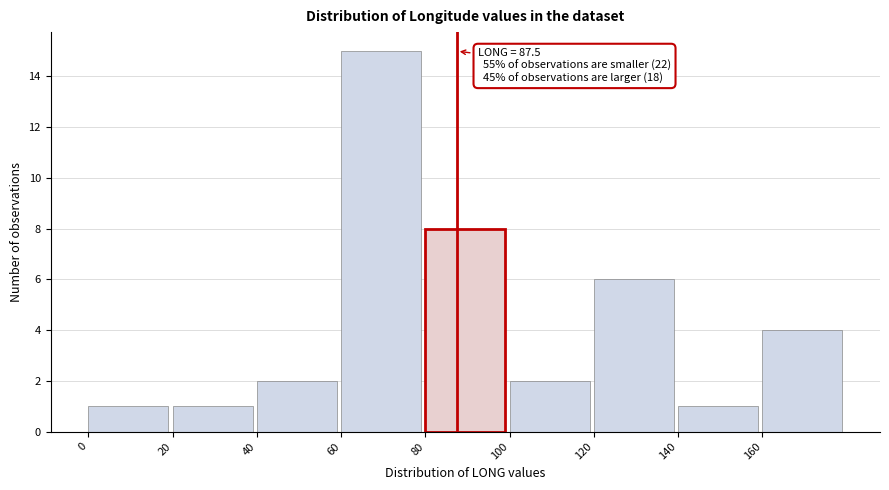

Which range on the x-axis has the tallest bar?

60 to 80